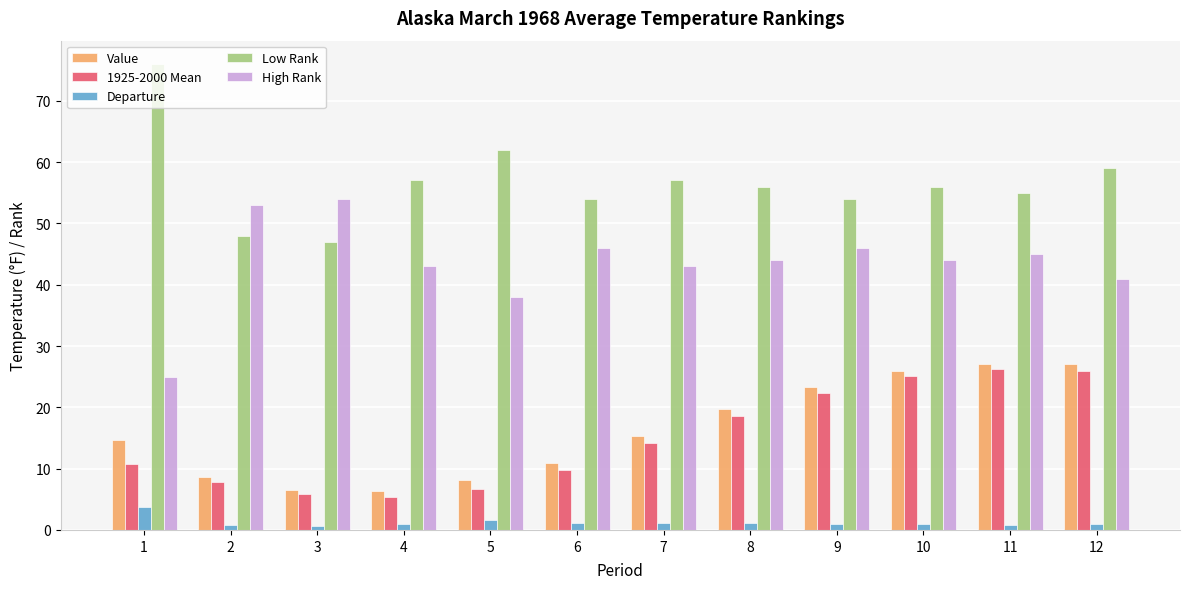

What is the spread (max minus min) of values at 10?

55.1